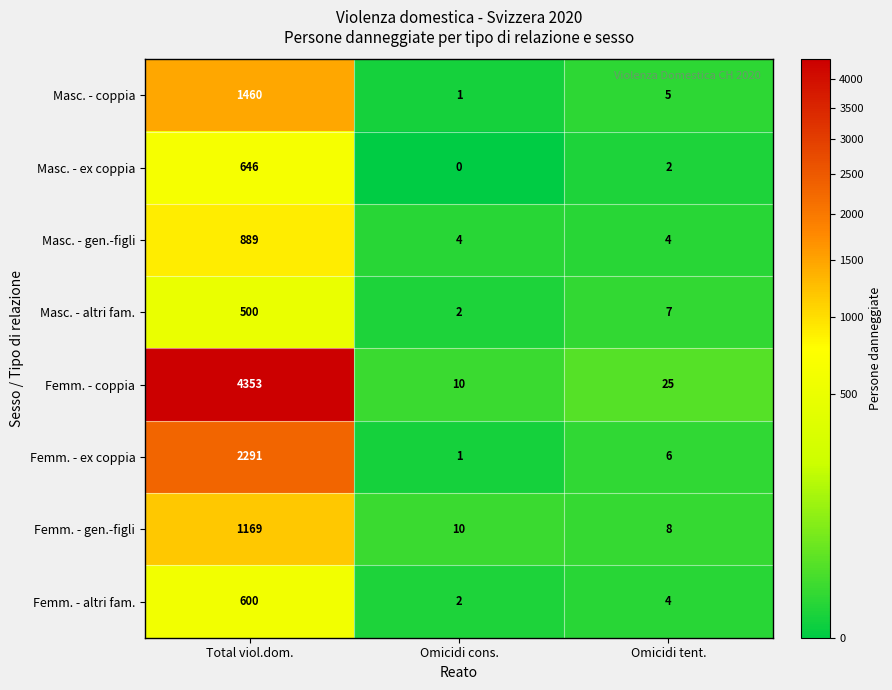

Where is Masc. - ex coppia nearest to the value 323?

Omicidi tent.